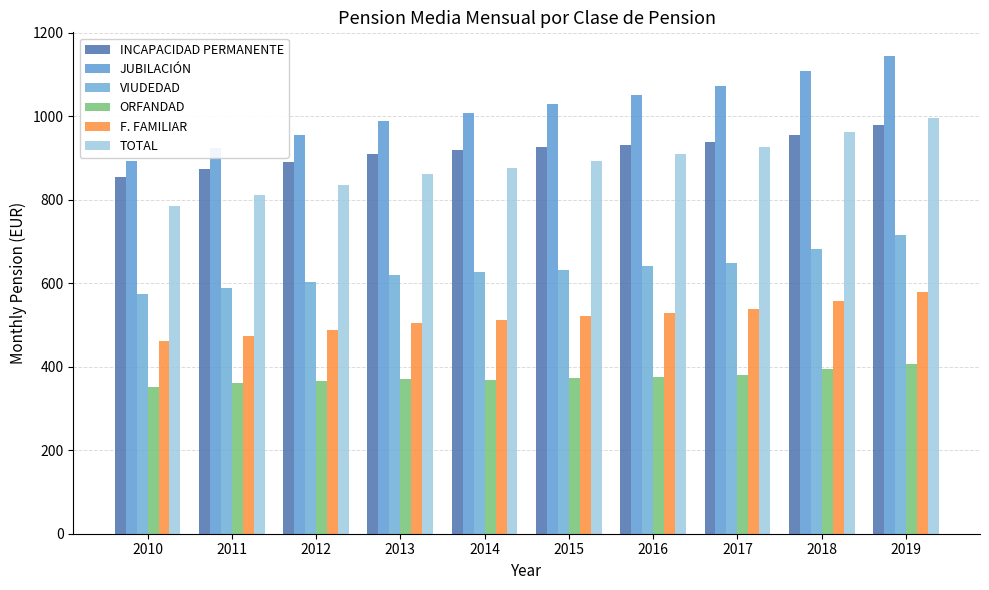

The VIUDEDAD series shows 908.3 at 2016. True or false?

False